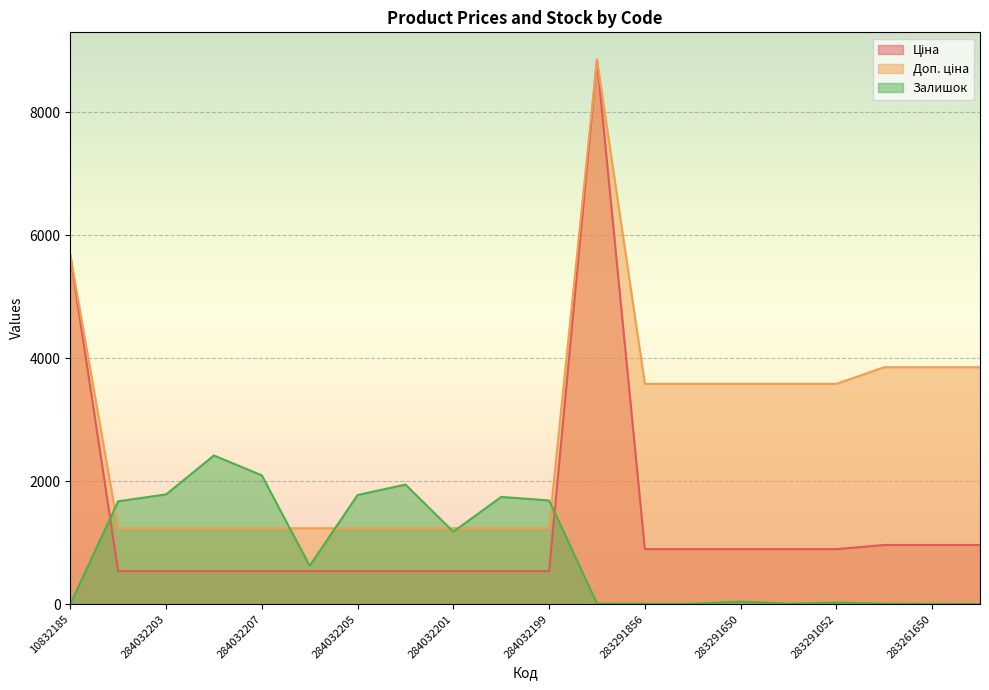

What are all the series names shown in the legend?

Ціна, Доп. ціна, Залишок